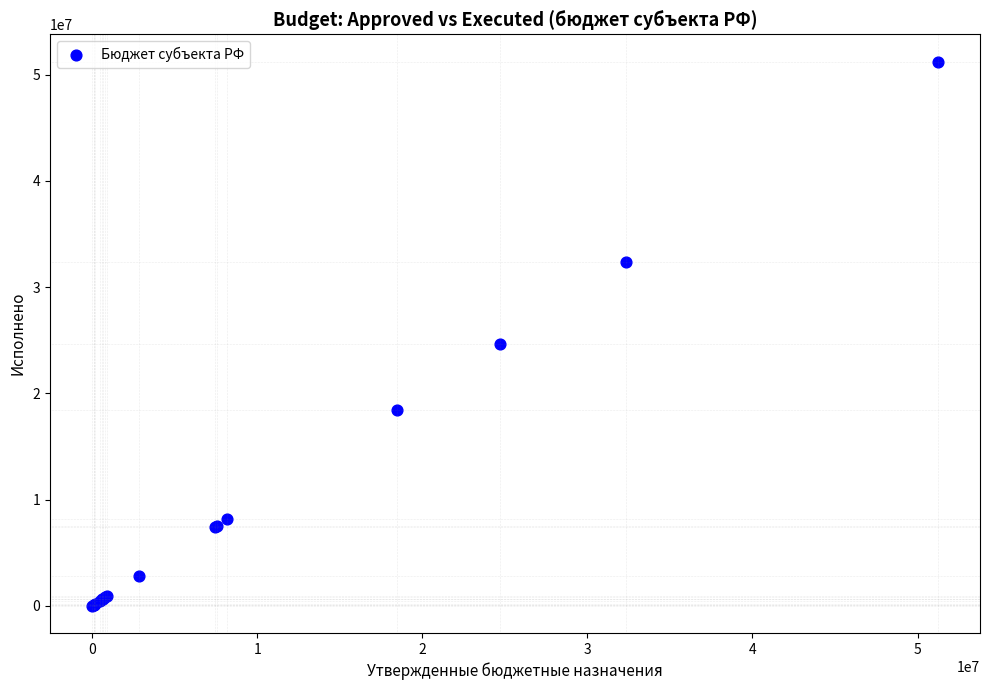

What Y value in the scatter plot is closest to 25617031?

24690078.2